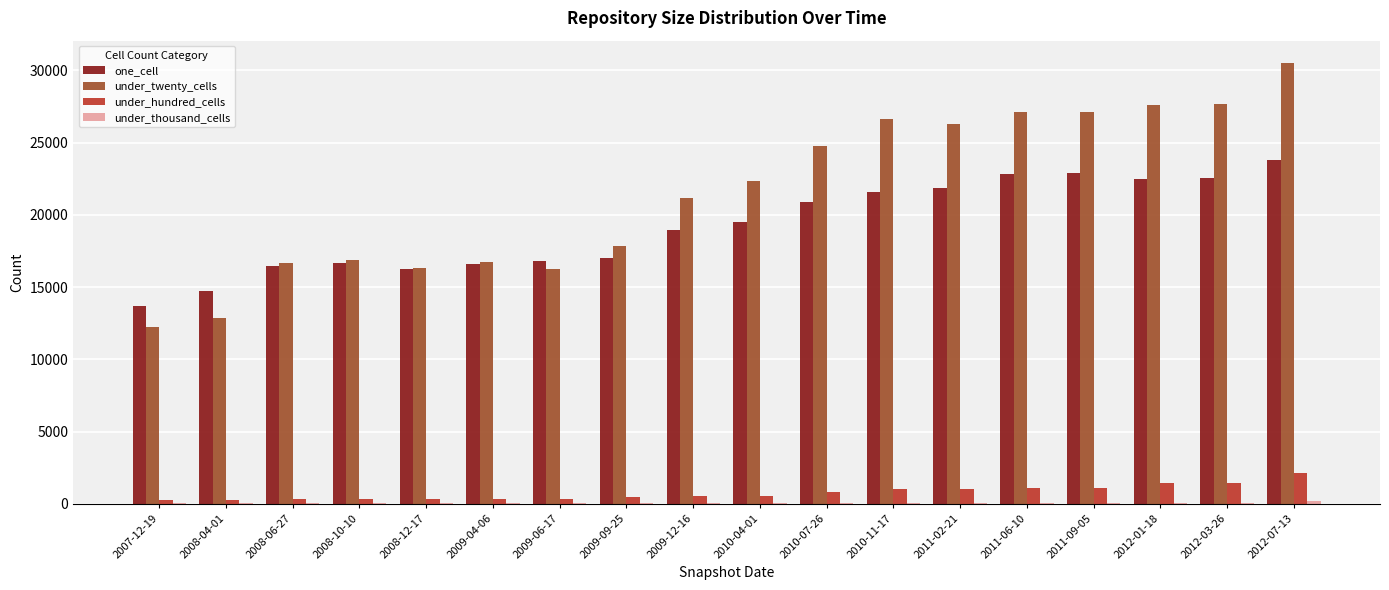

At which category is the sum across all series the highest?

2012-07-13